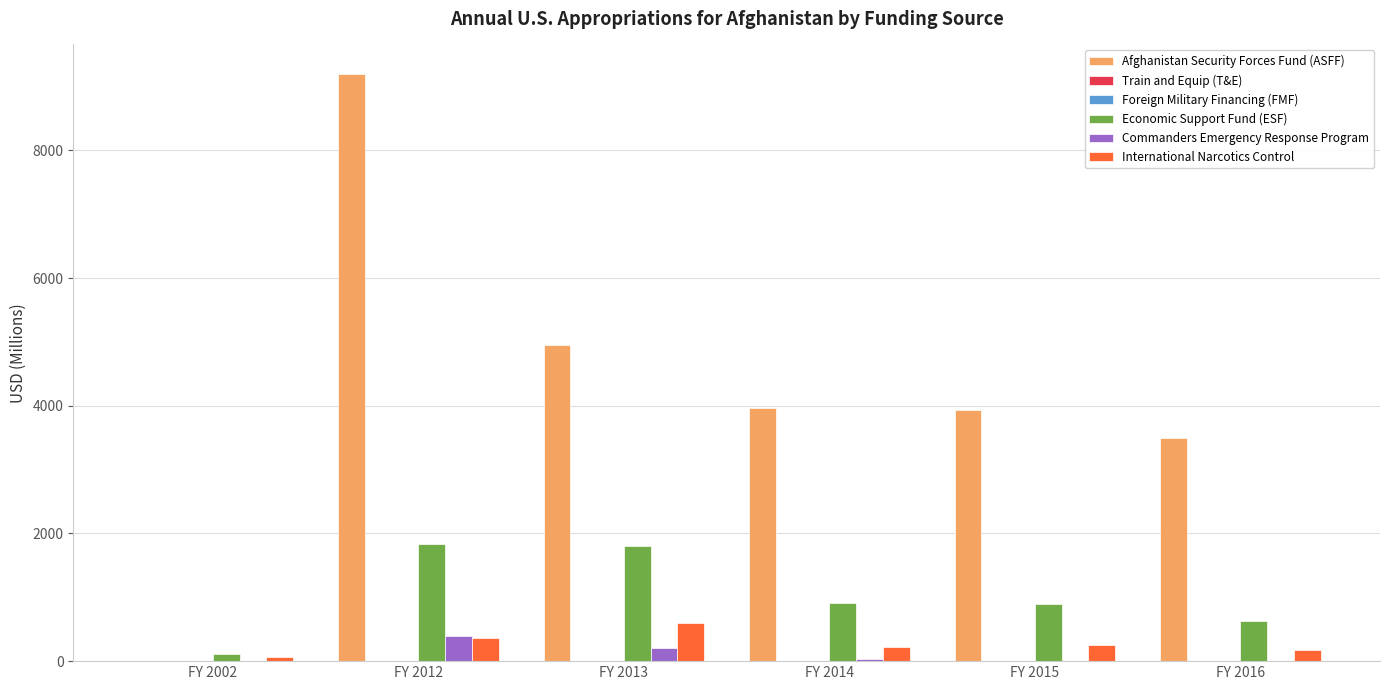

Is the value of Foreign Military Financing (FMF) at FY 2012 greater than the value of Economic Support Fund (ESF) at FY 2014?

No